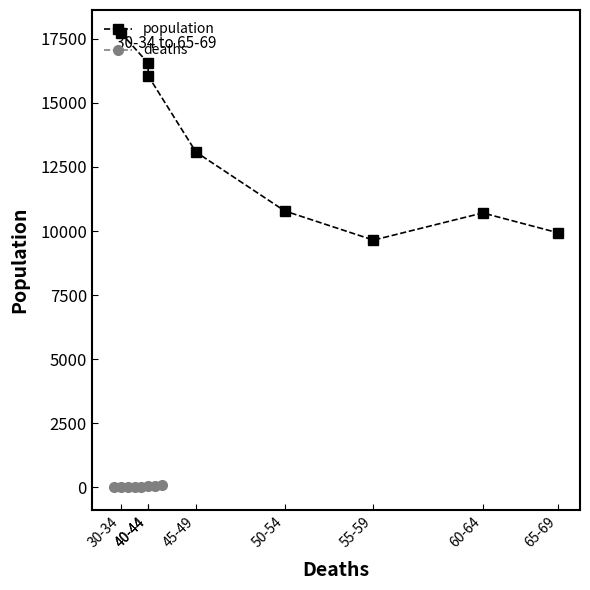

What is the label of the 4th point from the right?

50-54